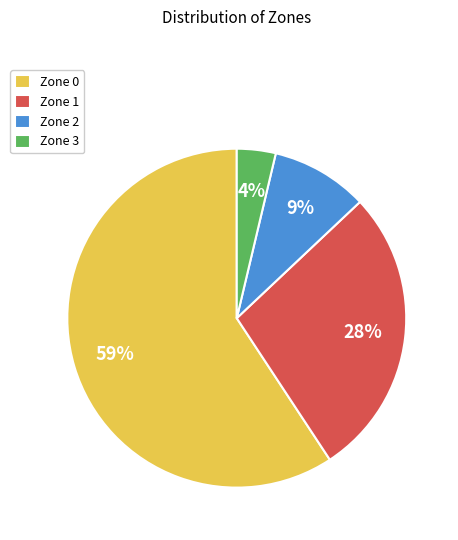

Between Zone 0 and Zone 3, which is larger?

Zone 0